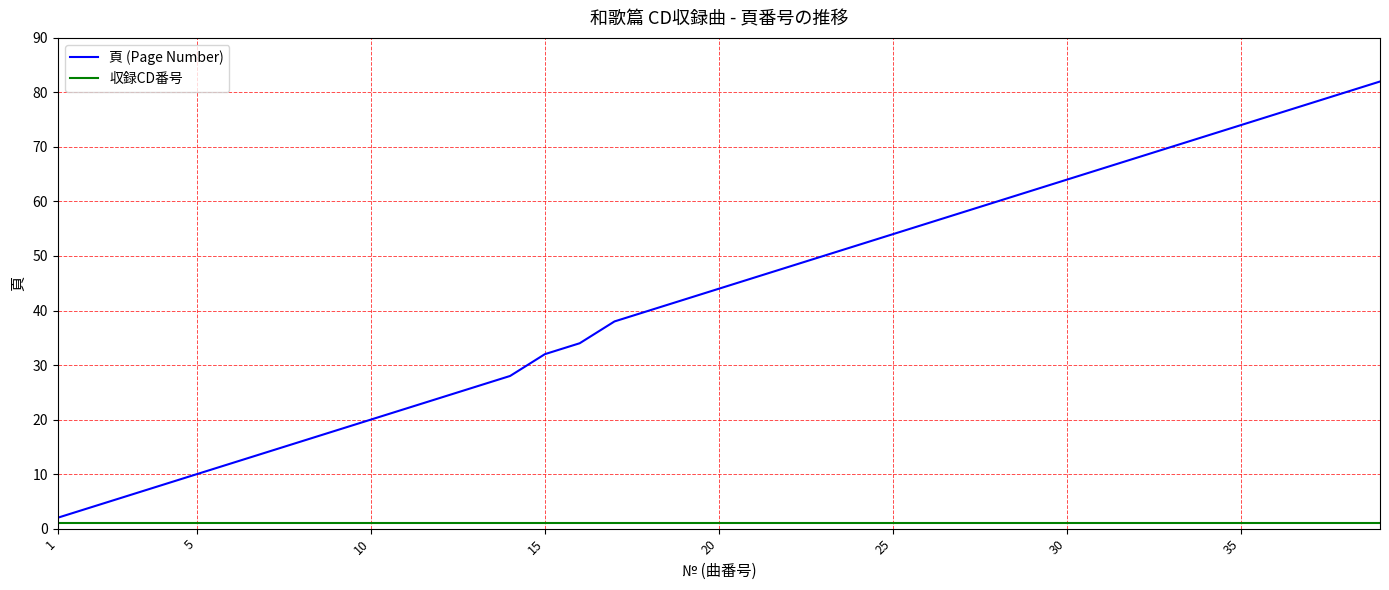

What is the difference between the maximum and minimum values in the 頁 (Page Number) series?

80